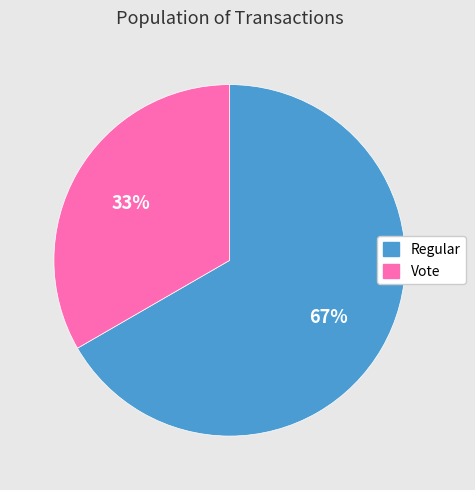

To the nearest percent, what is the combined percentage of Regular and Vote?

100%